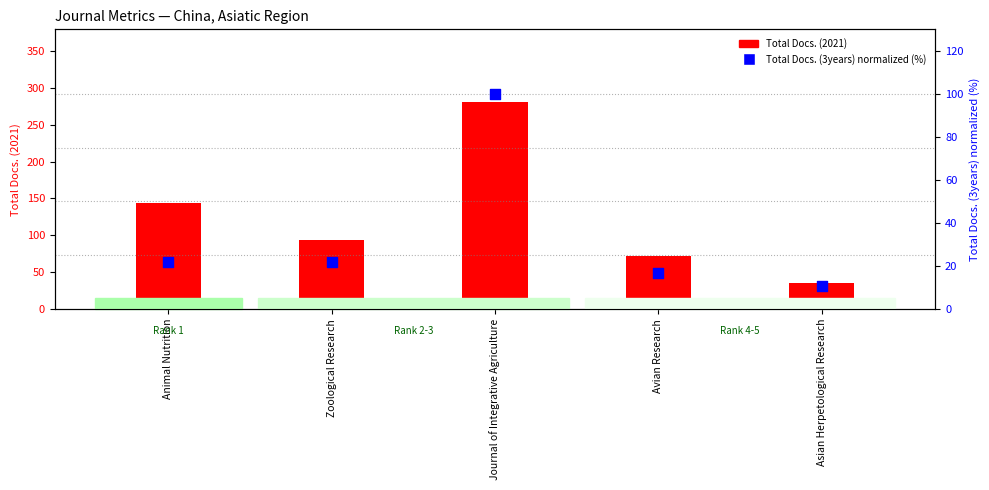

What are all the series names shown in the legend?

Total Docs. (2021), Total Docs. (3years) (normalized)